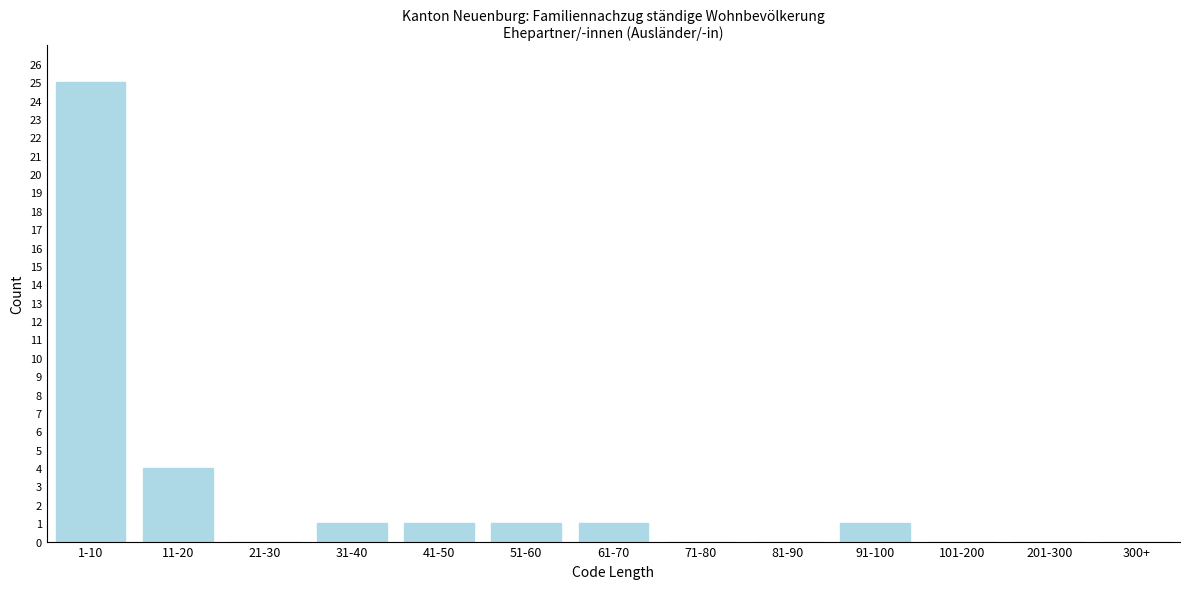

Reading left to right, extract all data points from this chart.

1-10=25	11-20=4	21-30=0	31-40=1	41-50=1	51-60=1	61-70=1	71-80=0	81-90=0	91-100=1	101-200=0	201-300=0	300+=0